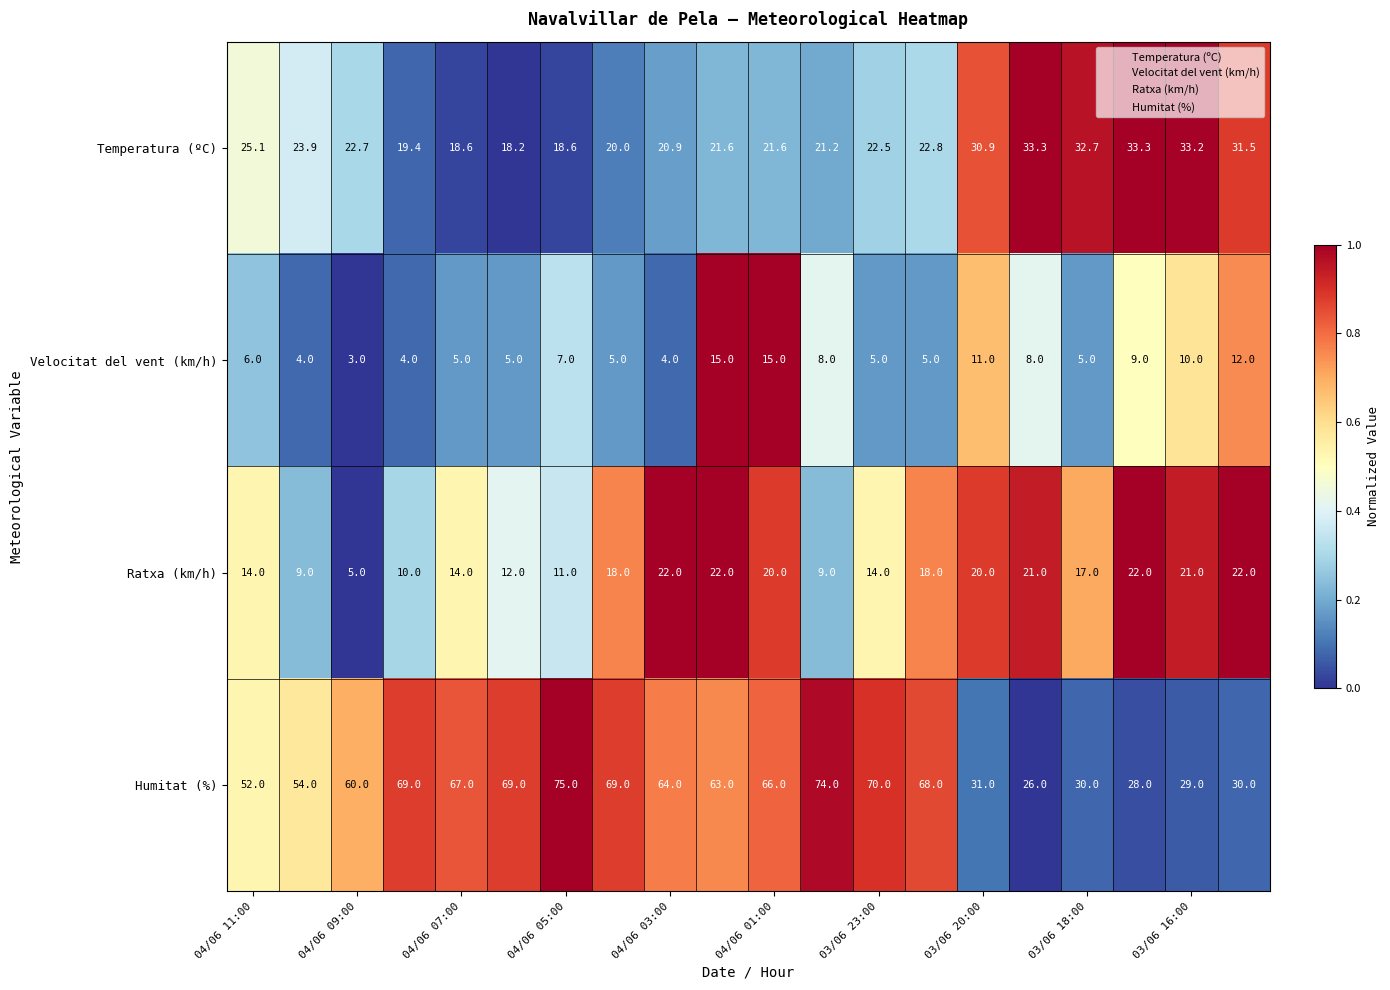

What is the maximum value shown in the chart?

75.0